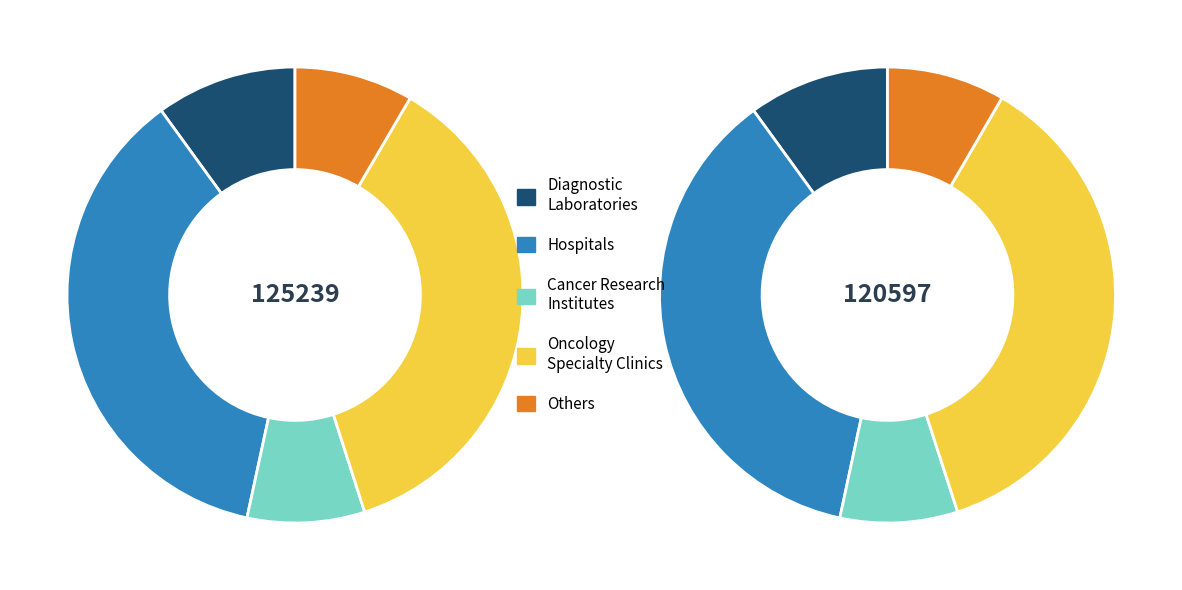

Combined, what portion of the pie is 120597 and 125239?

100.0%